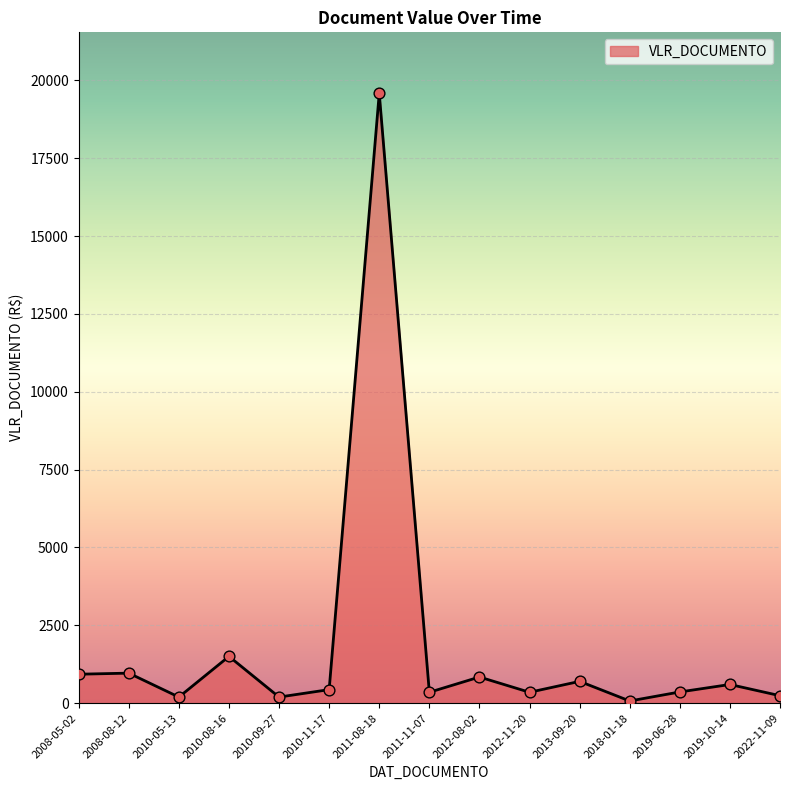

Where is the data nearest to the value 9826?

2010-08-16